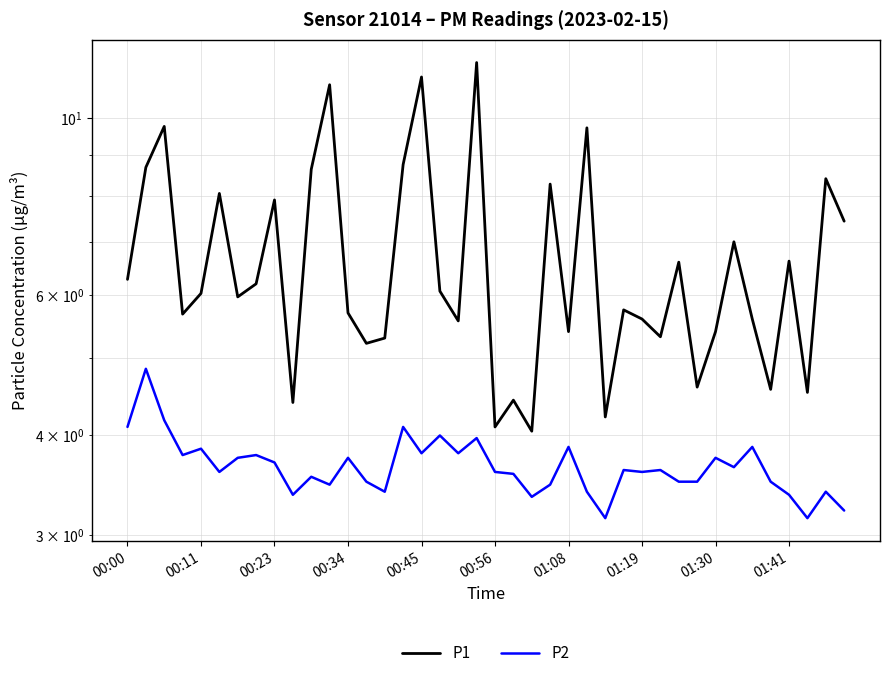

How many interior local peaks does the P1 series have?

14